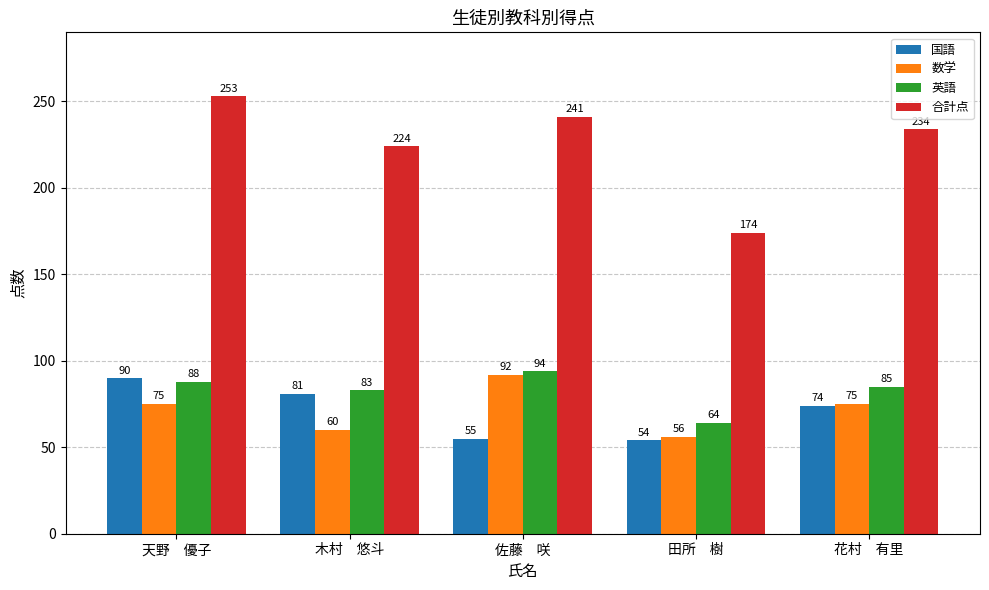

What are all the series names shown in the legend?

国語, 数学, 英語, 合計点